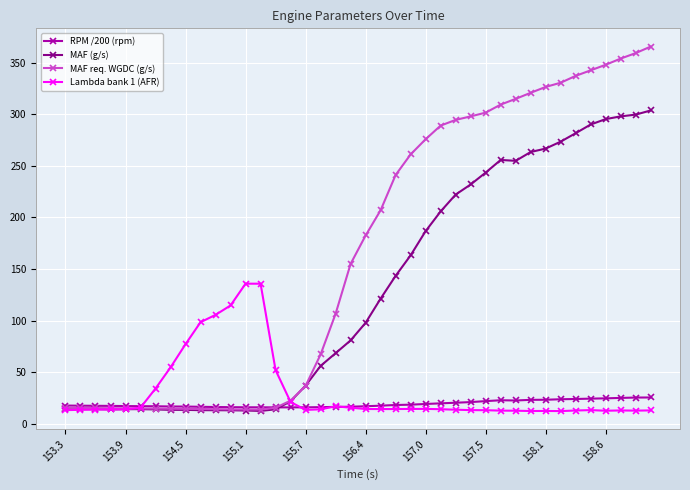

Does the chart have visible grid lines?

Yes